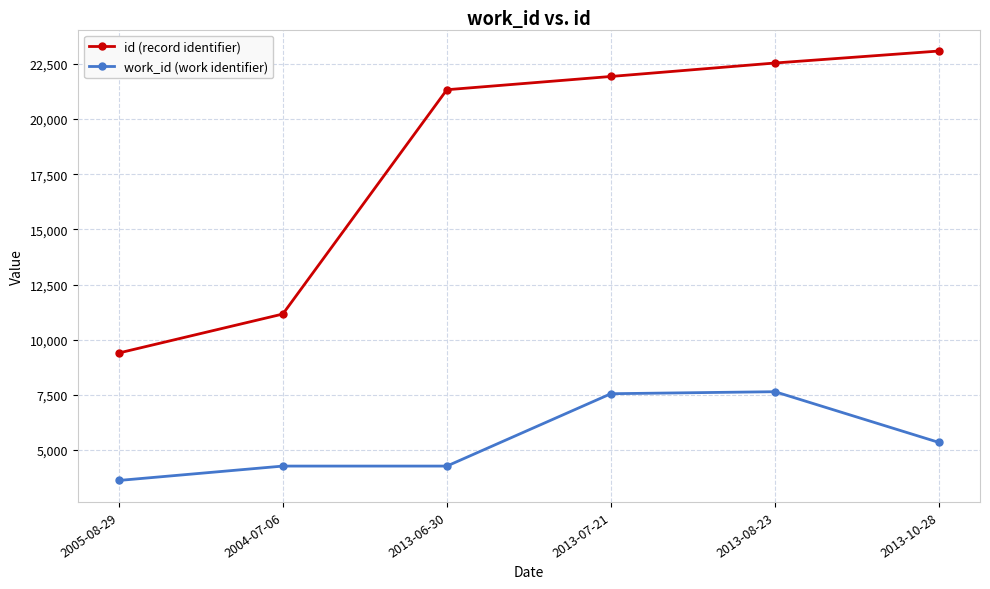

The work_id (work identifier) series shows 7643 at 2013-08-23. True or false?

True